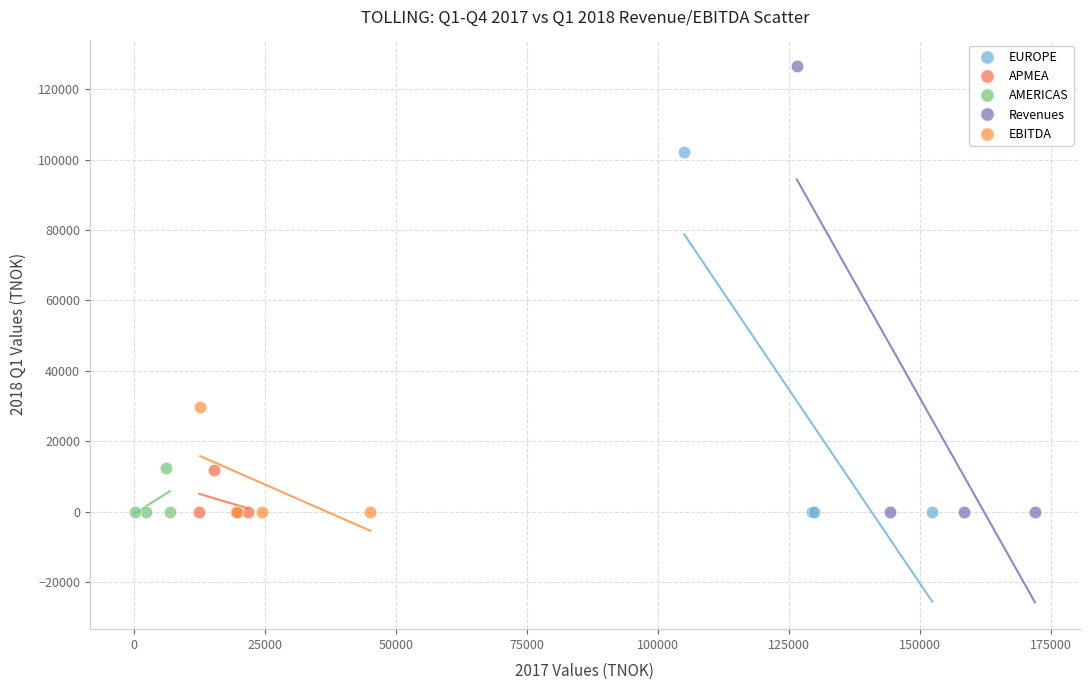

What are all the series names shown in the legend?

EUROPE, APMEA, AMERICAS, Revenues, EBITDA